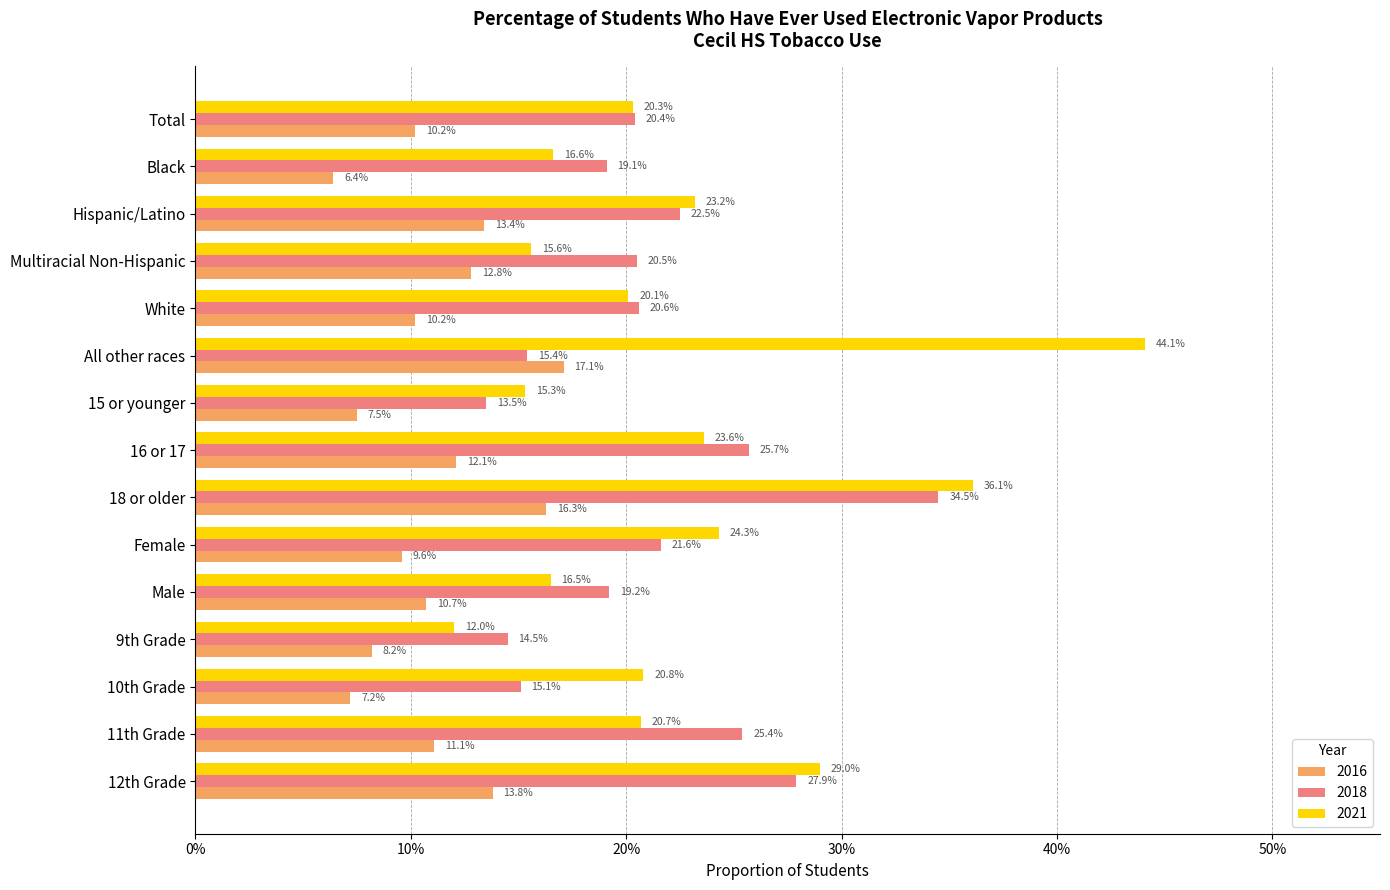

What are all the series names shown in the legend?

2016, 2018, 2021